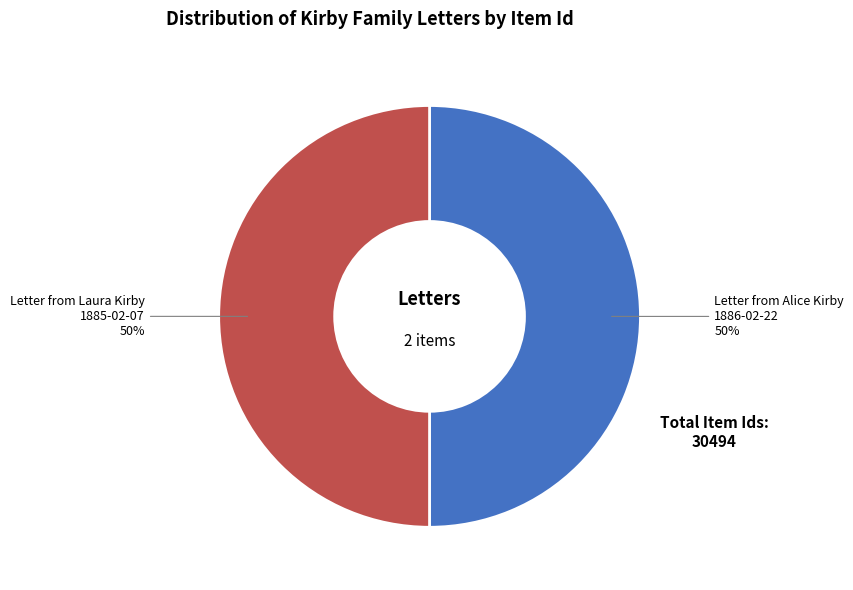

To the nearest percent, what portion does Letter from Alice Kirby 1886-02-22 represent?

50%